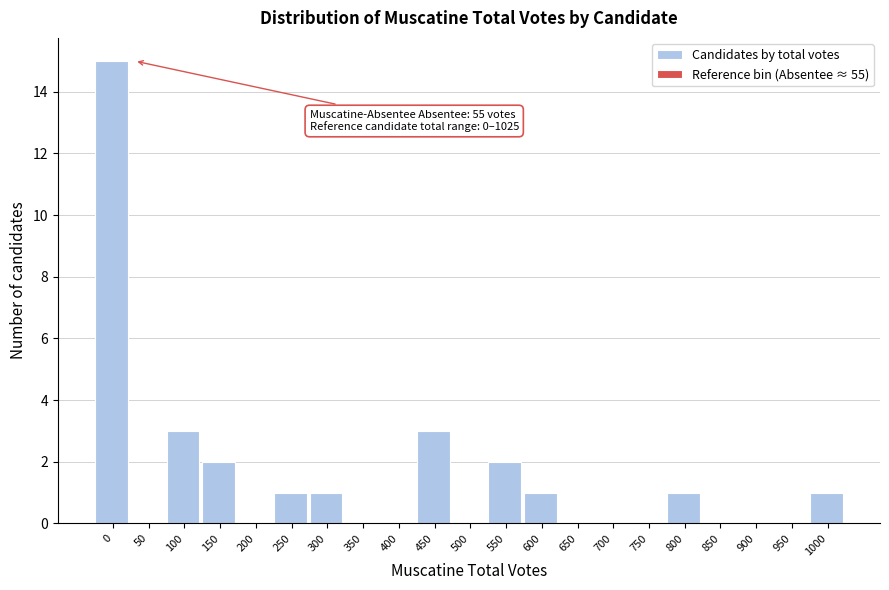

Reading right to left, transcribe all the data shown in this chart.

1000=1	950=0	900=0	850=0	800=1	750=0	700=0	650=0	600=1	550=2	500=0	450=3	400=0	350=0	300=1	250=1	200=0	150=2	100=3	50=0	0=15